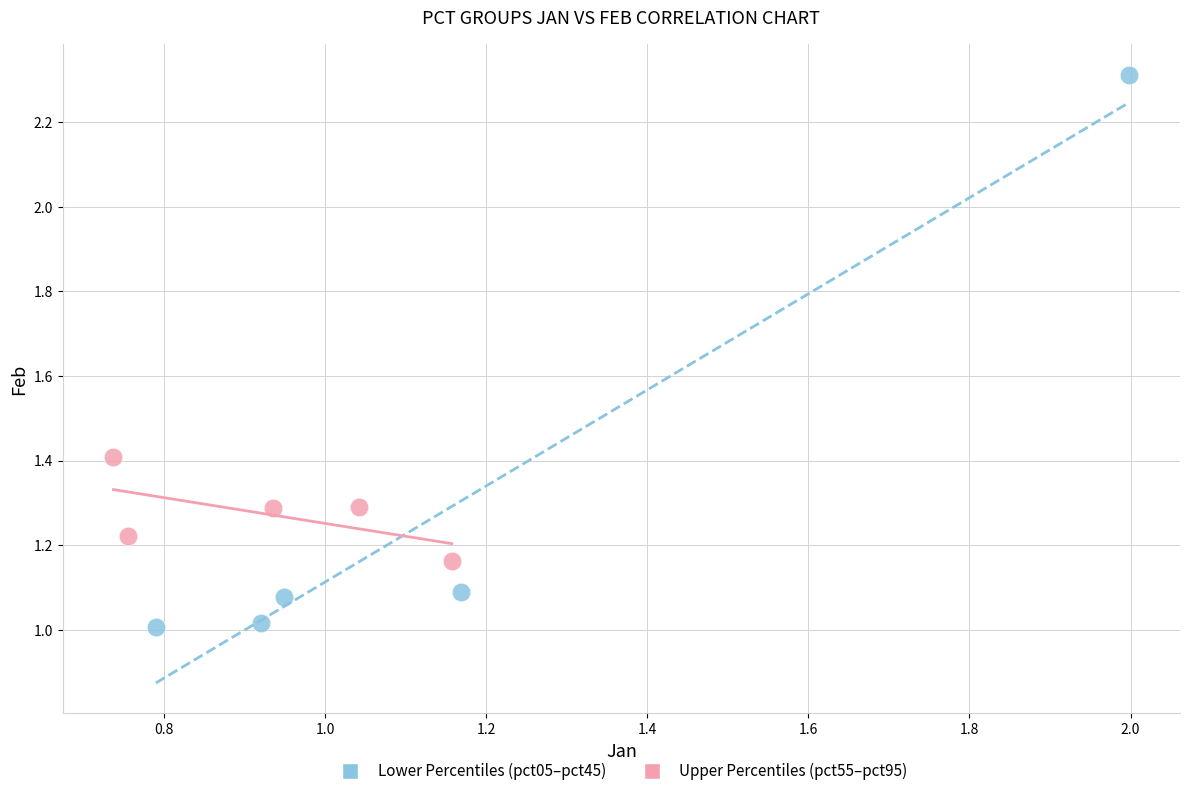

Which series has the largest Y range (max minus min)?

Lower Percentiles (pct05–pct45)